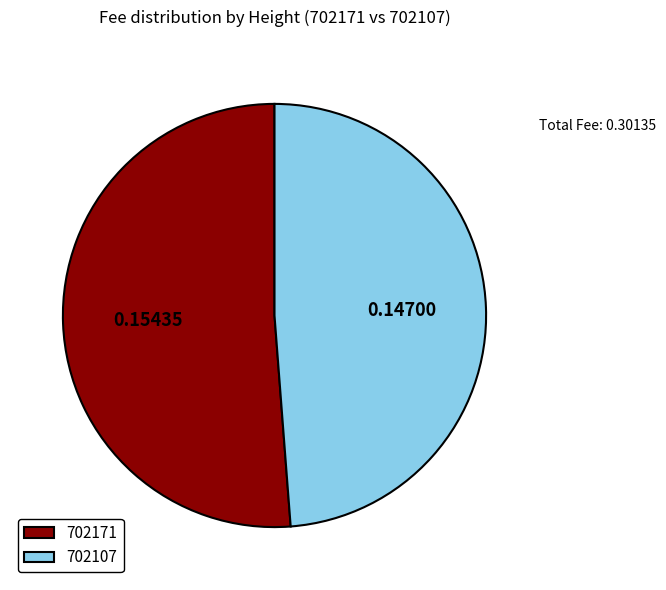

Between 702171 and 702107, which is larger?

702171